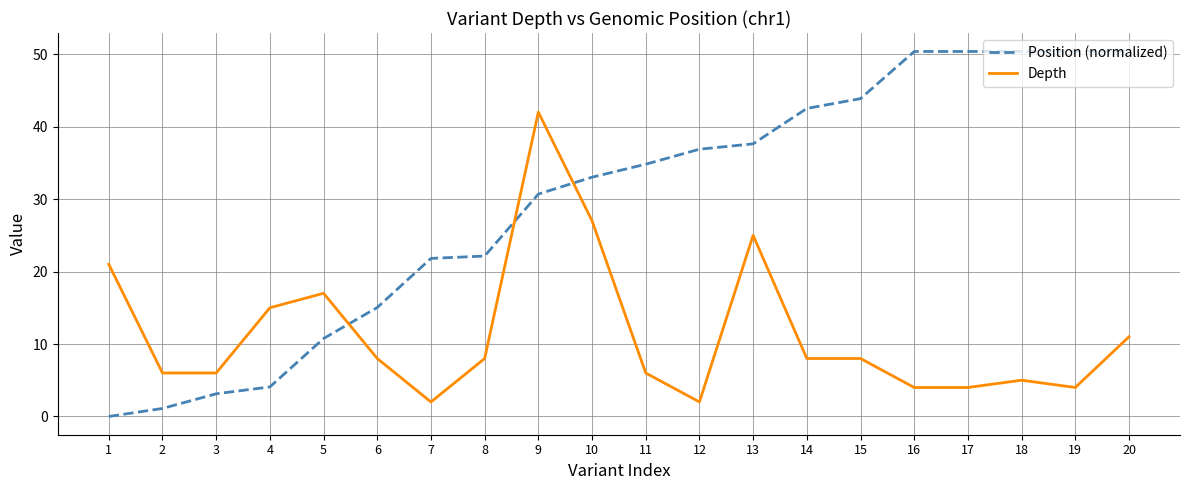

Is it true that Depth equals 28.7 at 5?

False